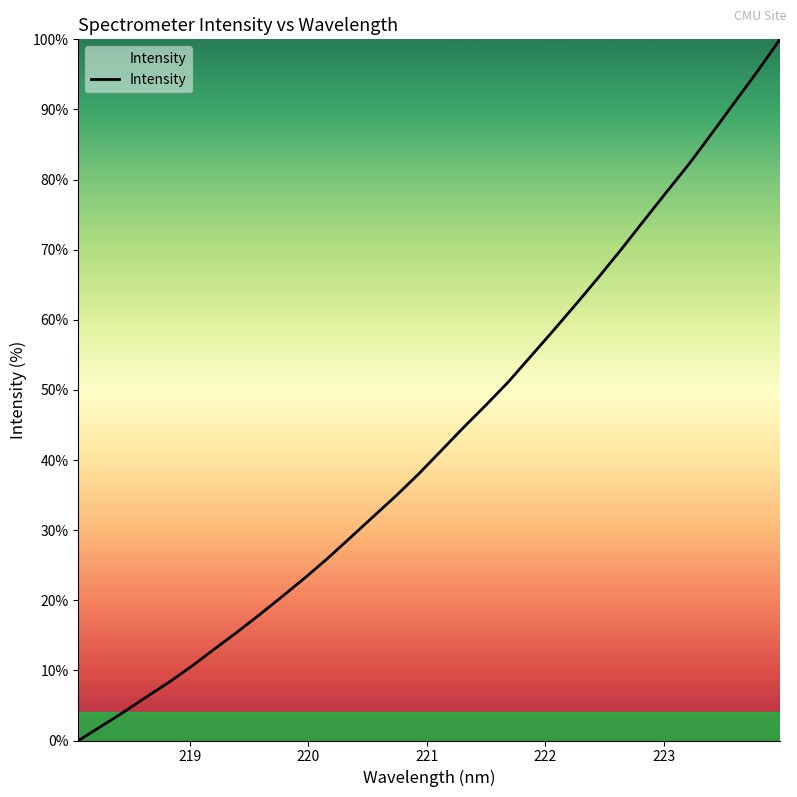

What is the maximum value shown in the chart?

100.0